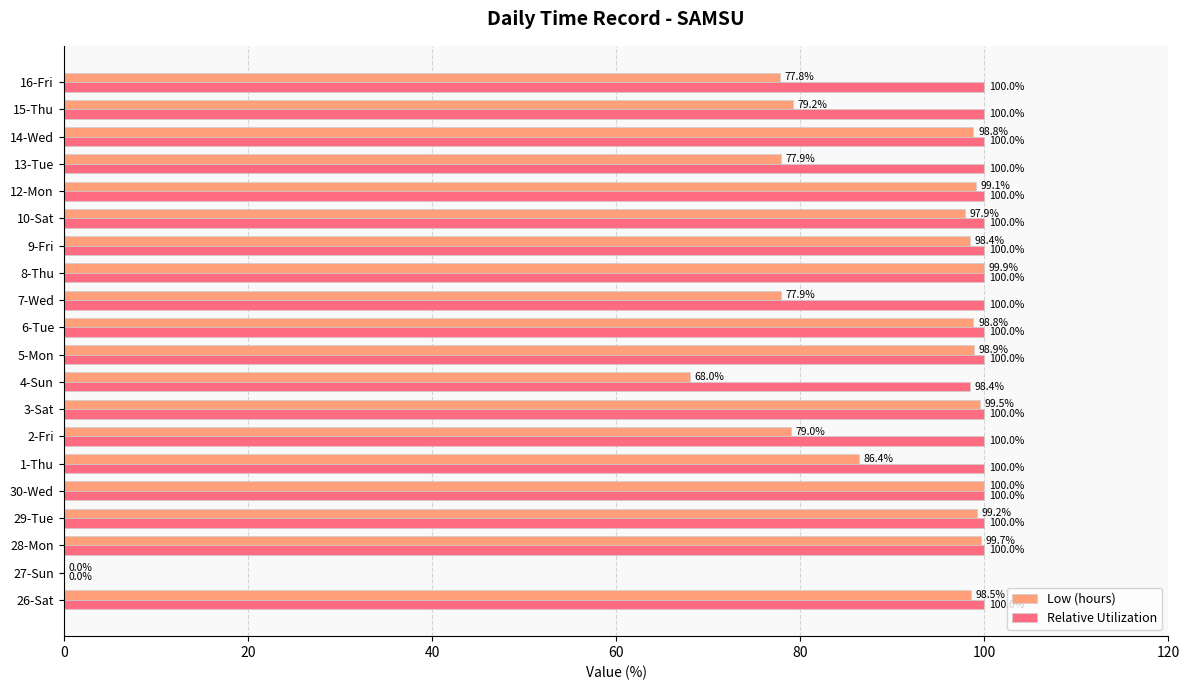

True or false: Relative Utilization has a value of 100.0 at 3-Sat.

True